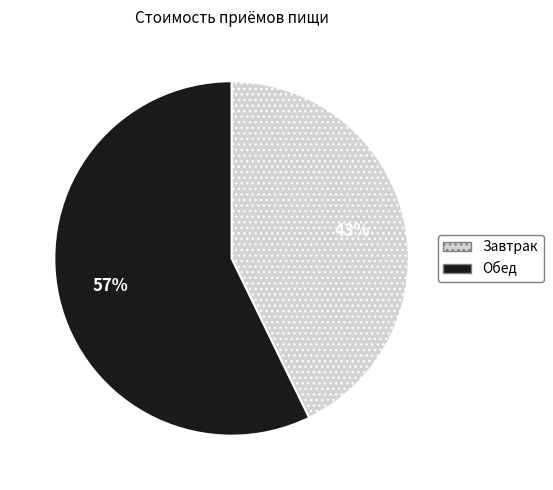

Is the sum of Обед and Завтрак greater than half?

Yes